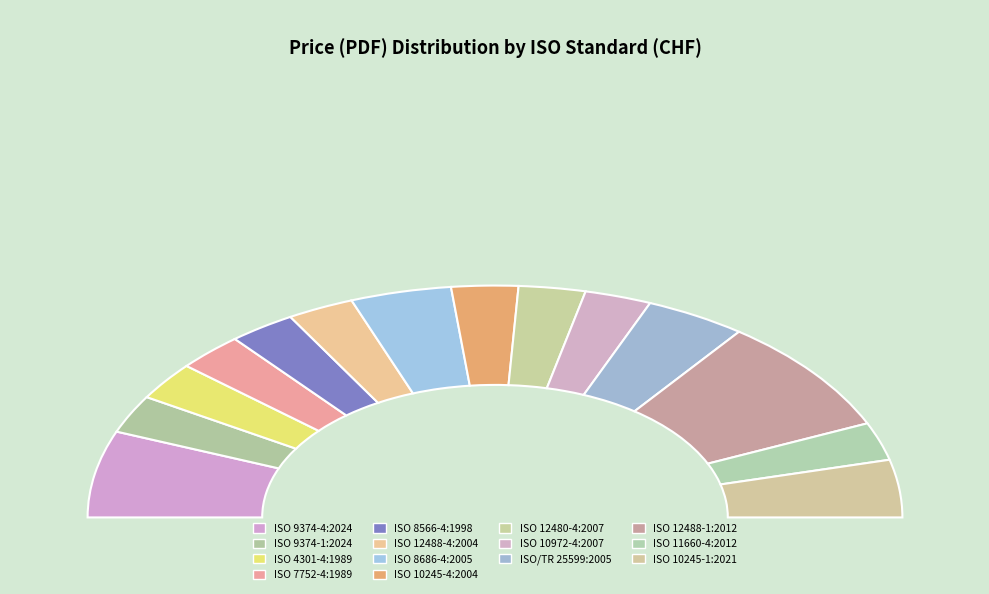

To the nearest percent, what portion does ISO 10245-4:2004 represent?

5%